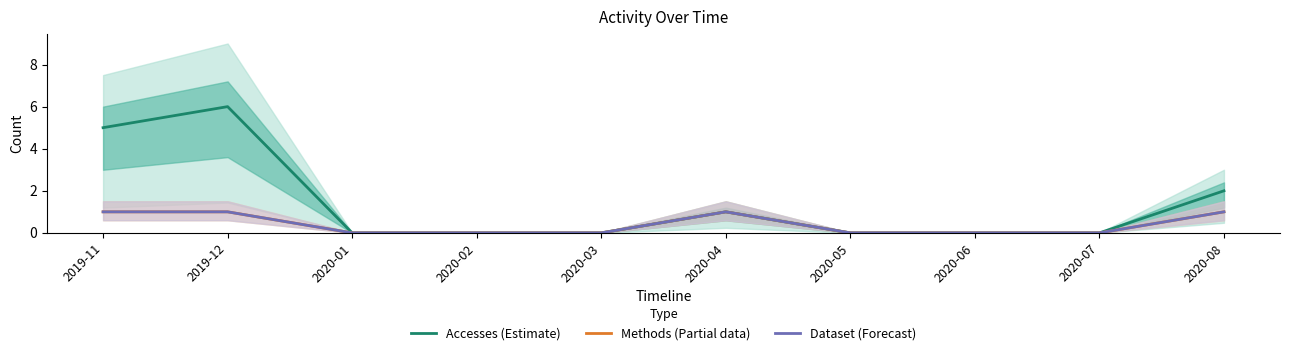

At which label does Dataset (Forecast) reach its peak?

2019-11